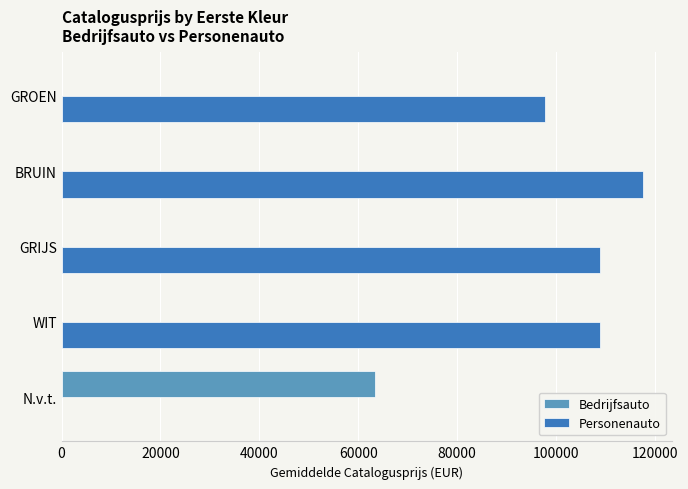

Between GRIJS and GROEN, which series saw the biggest shift?

Personenauto